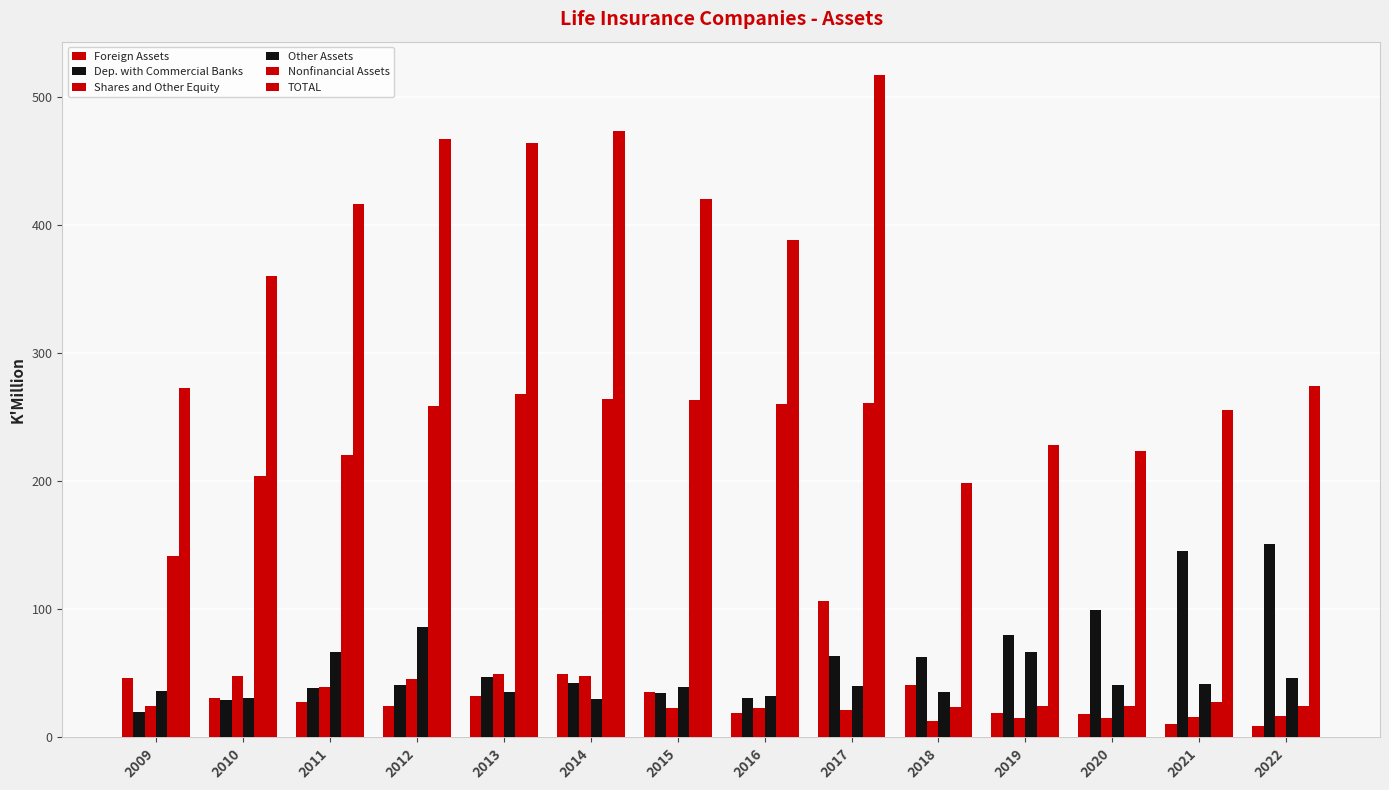

What is the minimum value shown in the chart?

9.0